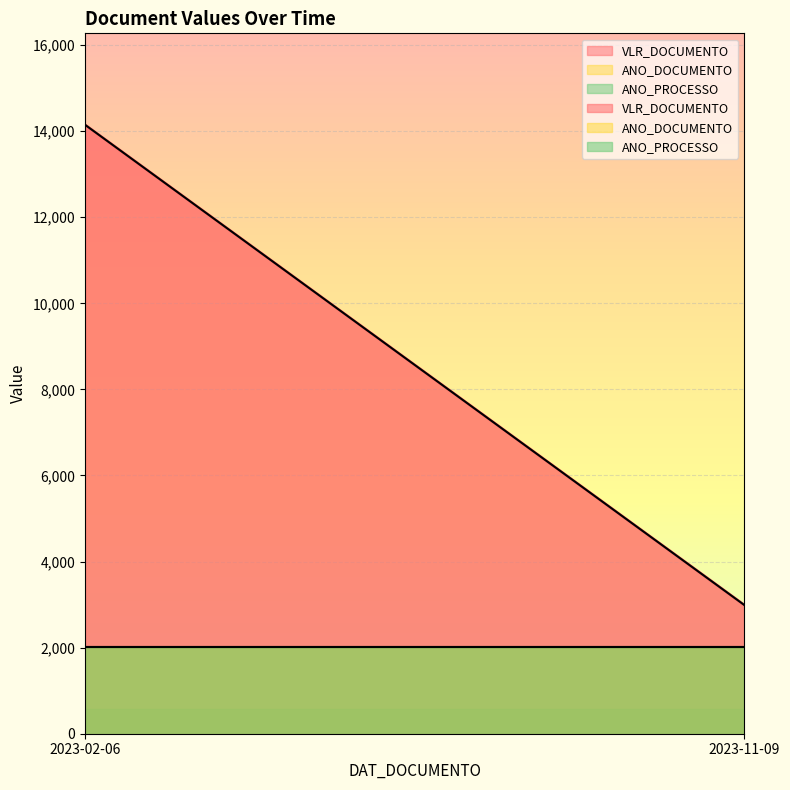

How many data points in VLR_DOCUMENTO are less than 14150?

1